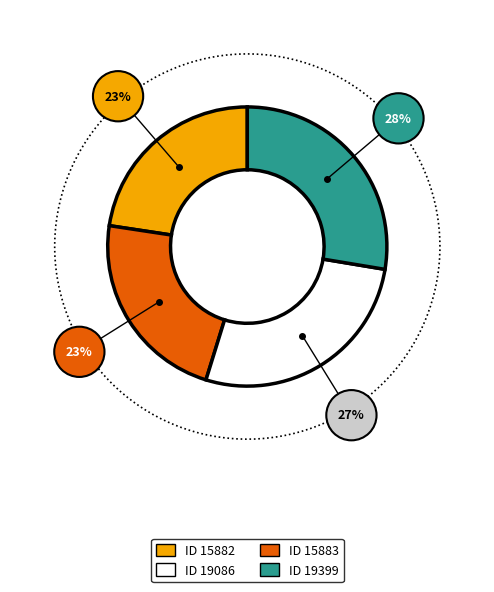

The 19086 slice represents 34% of the pie. True or false?

False